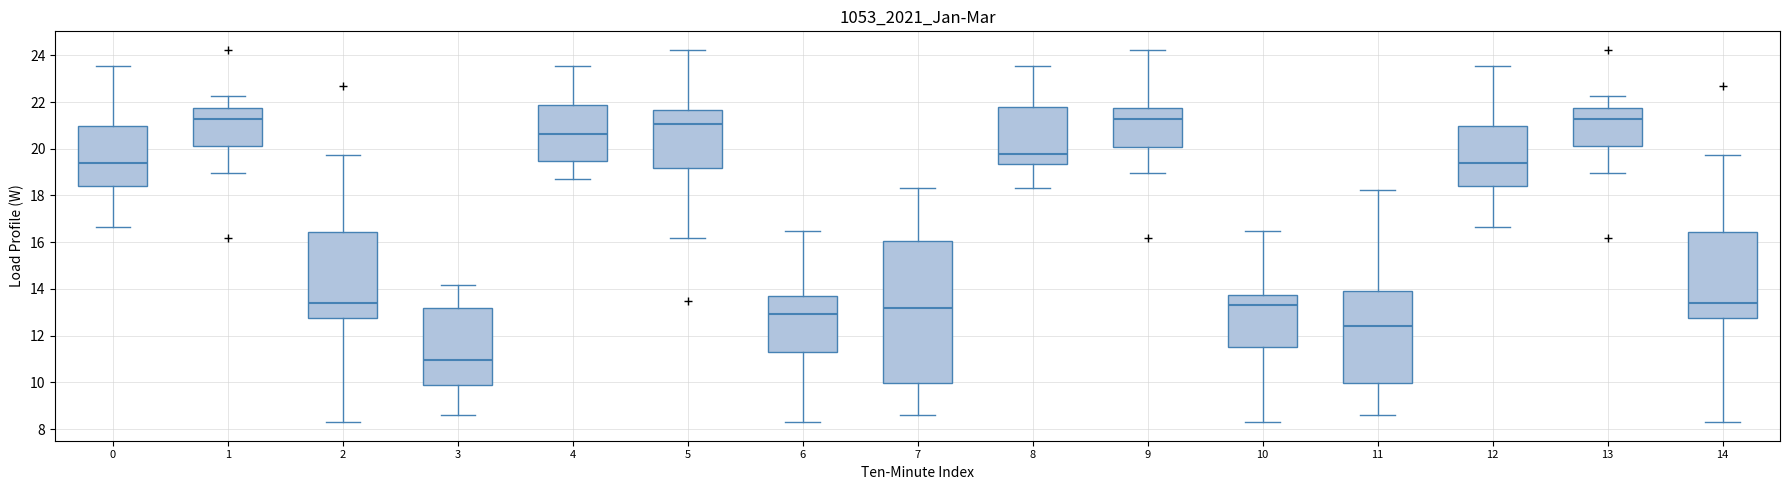

Comparing the boxes themselves (not the whiskers), which one is the tallest?

7